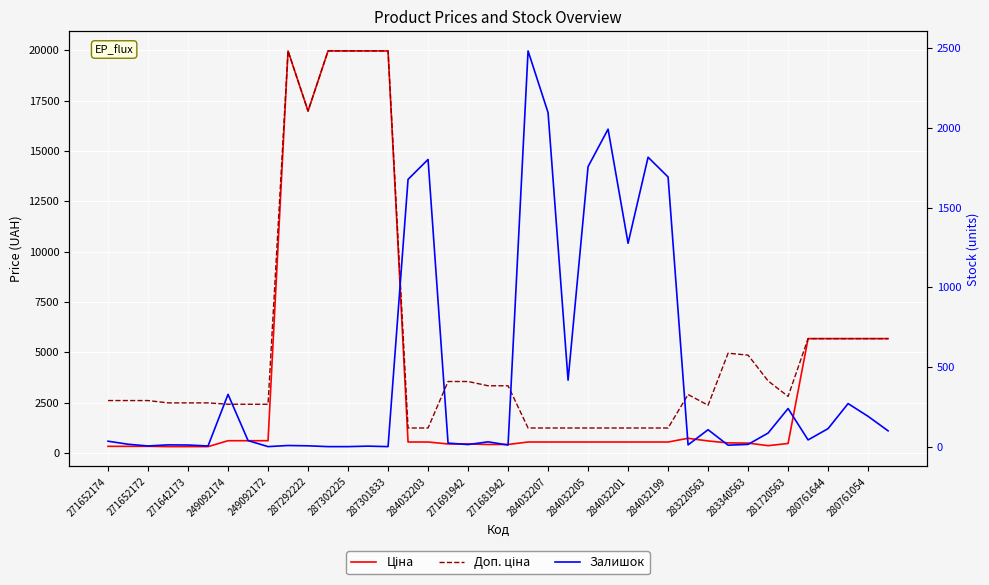

At 284032205, list the series in order from largest to smallest.

Залишок, Доп. ціна, Ціна